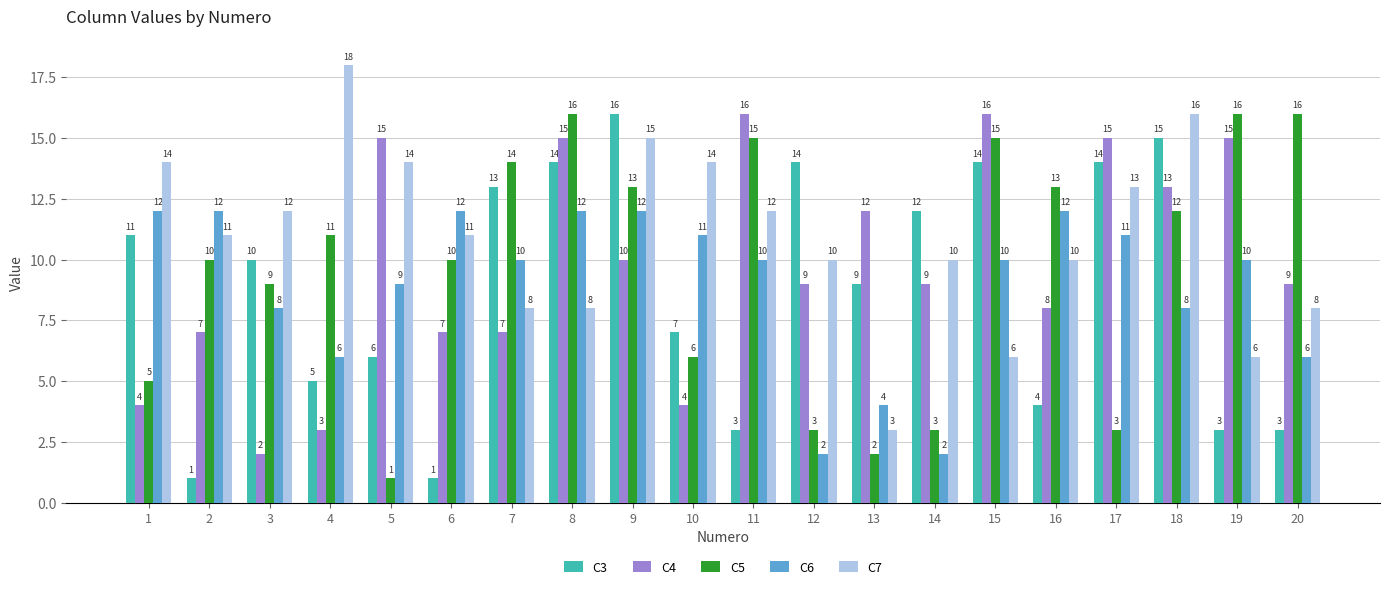

What is the difference between the C6 values at 13 and 15?

6